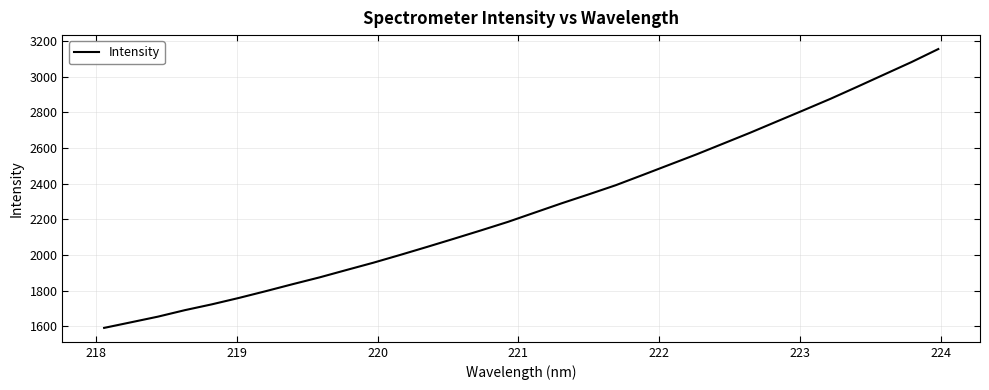

What is the minimum value shown in the chart?

1591.0